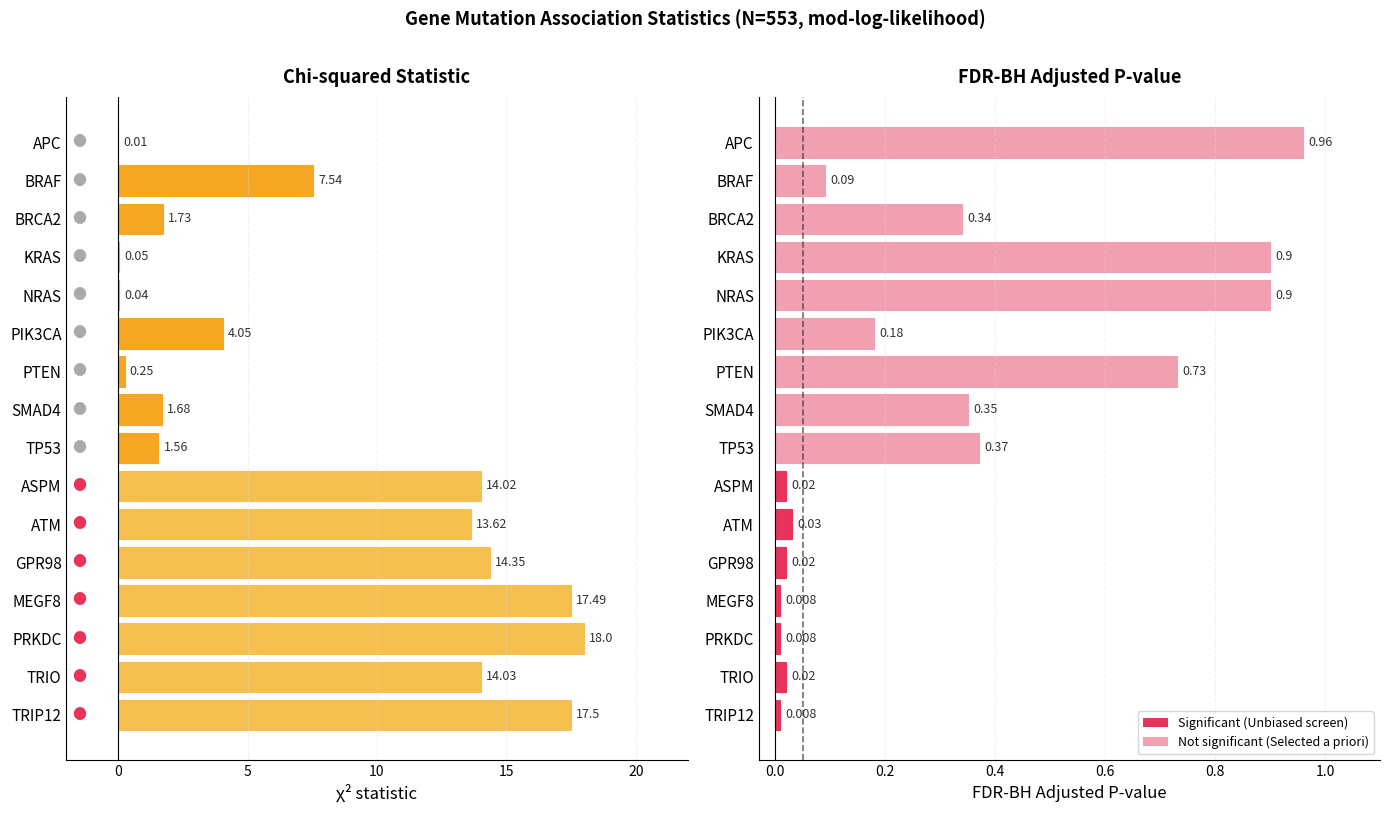

Count the number of categories in the chart.

16